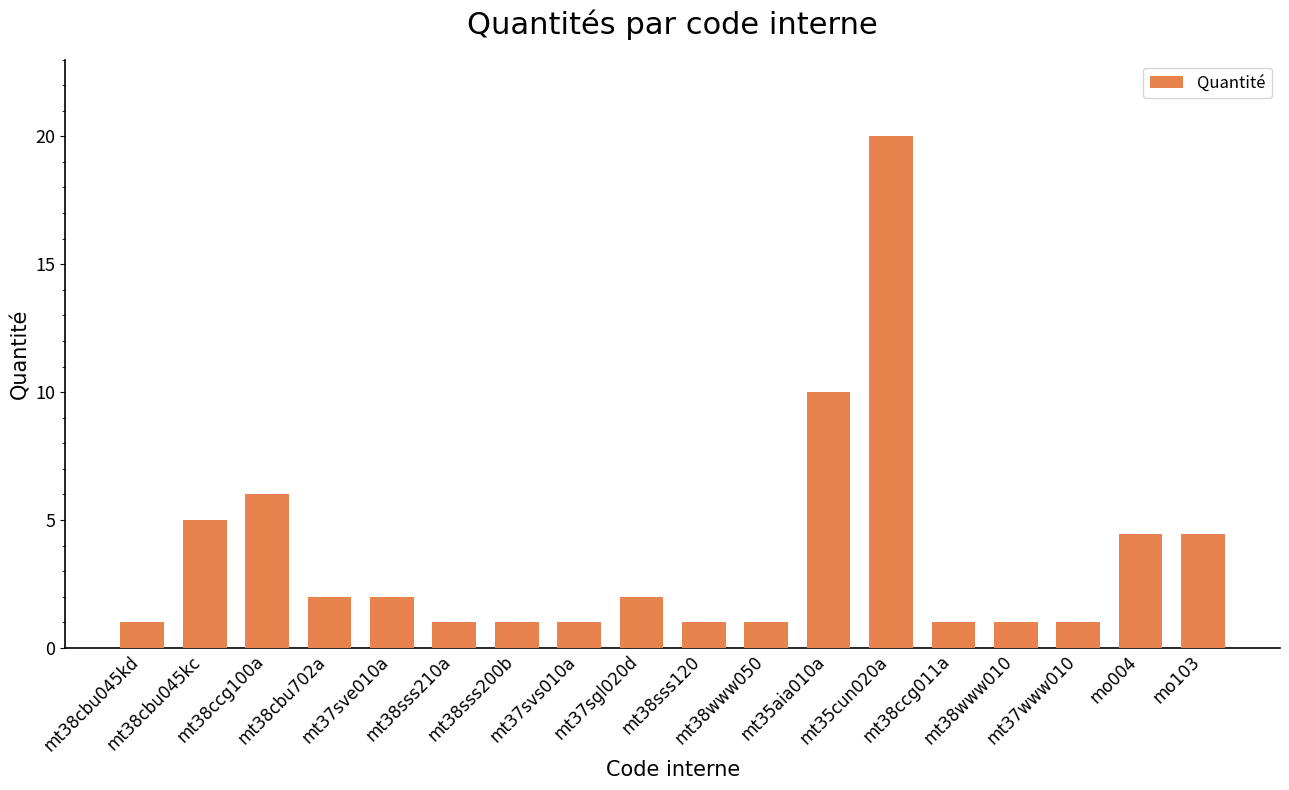

What is the maximum value shown in the chart?

20.0